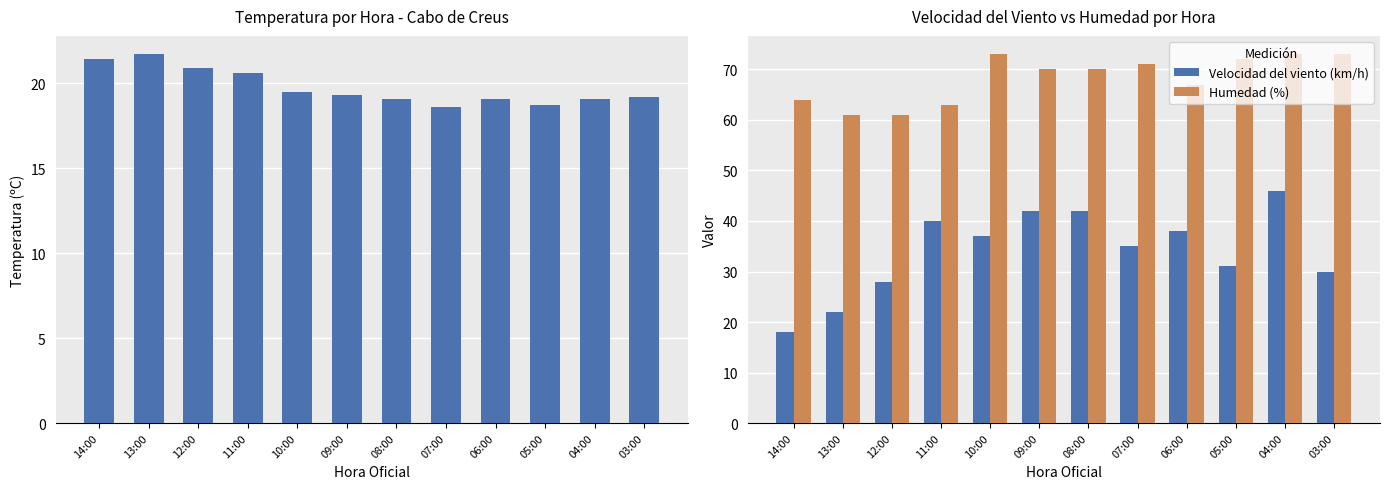

What is the approximate value of Humedad (%) at 14:00?

64